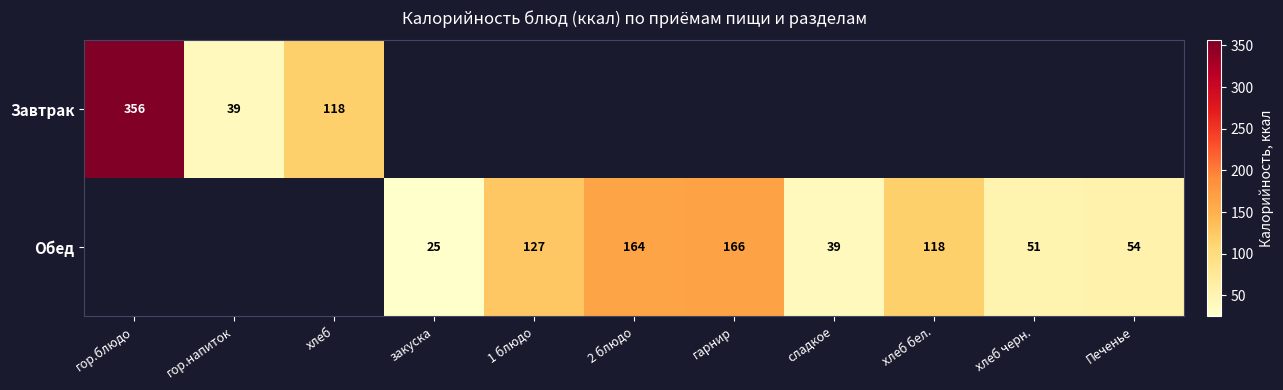

Count the number of data series in this chart.

2